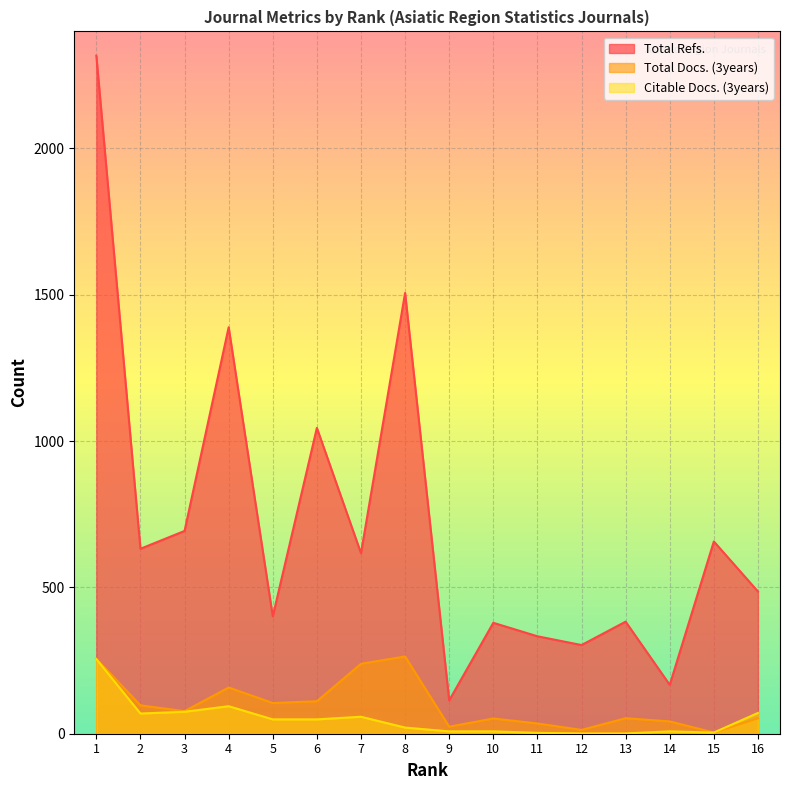

Reading left to right, what are all the values shown in this chart?

Total Refs.: 2317	632	693	1389	401	1045	617	1506	114	379	333	303	383	167	657	486
Total Docs. (3years): 256	97	77	158	105	111	239	264	24	52	35	13	53	42	4	53
Citable Docs. (3years): 255	69	75	94	49	49	58	21	8	8	3	1	1	8	4	71